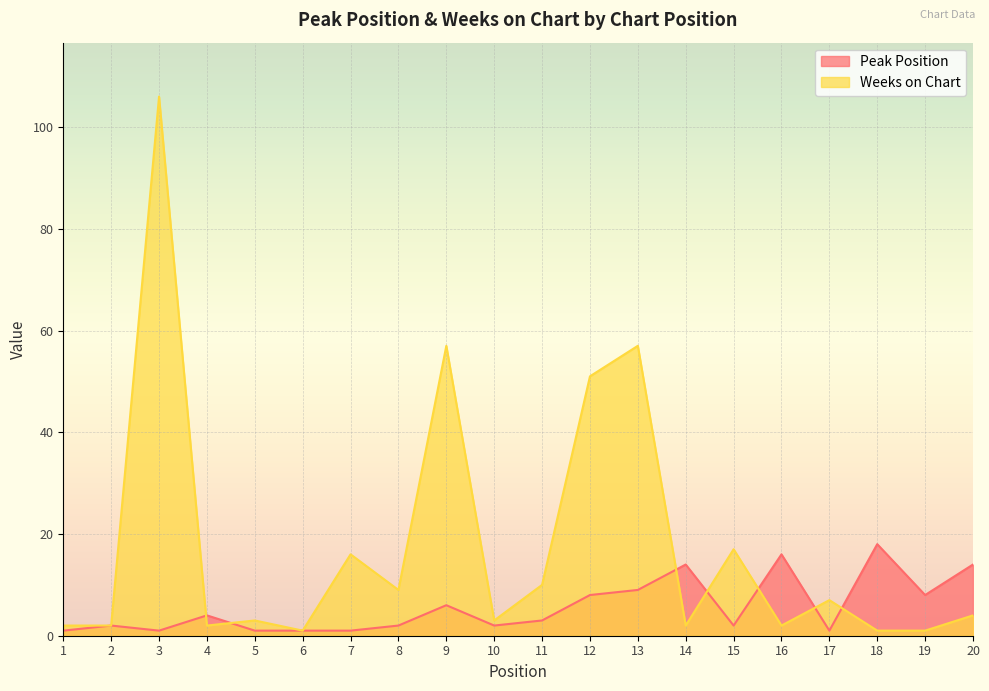

List the labels in order of Peak Position value, smallest first.

1, 3, 5, 6, 7, 17, 2, 8, 10, 15, 11, 4, 9, 12, 19, 13, 14, 20, 16, 18